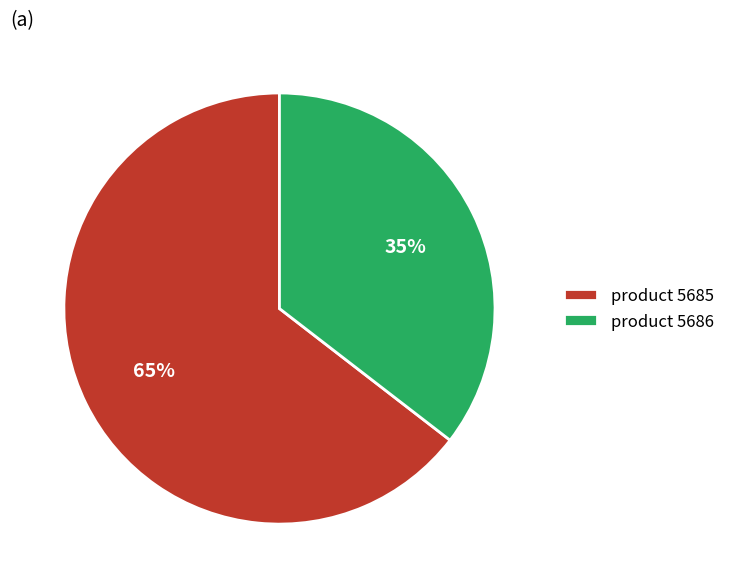

To the nearest percent, what portion does product 5685 represent?

65%